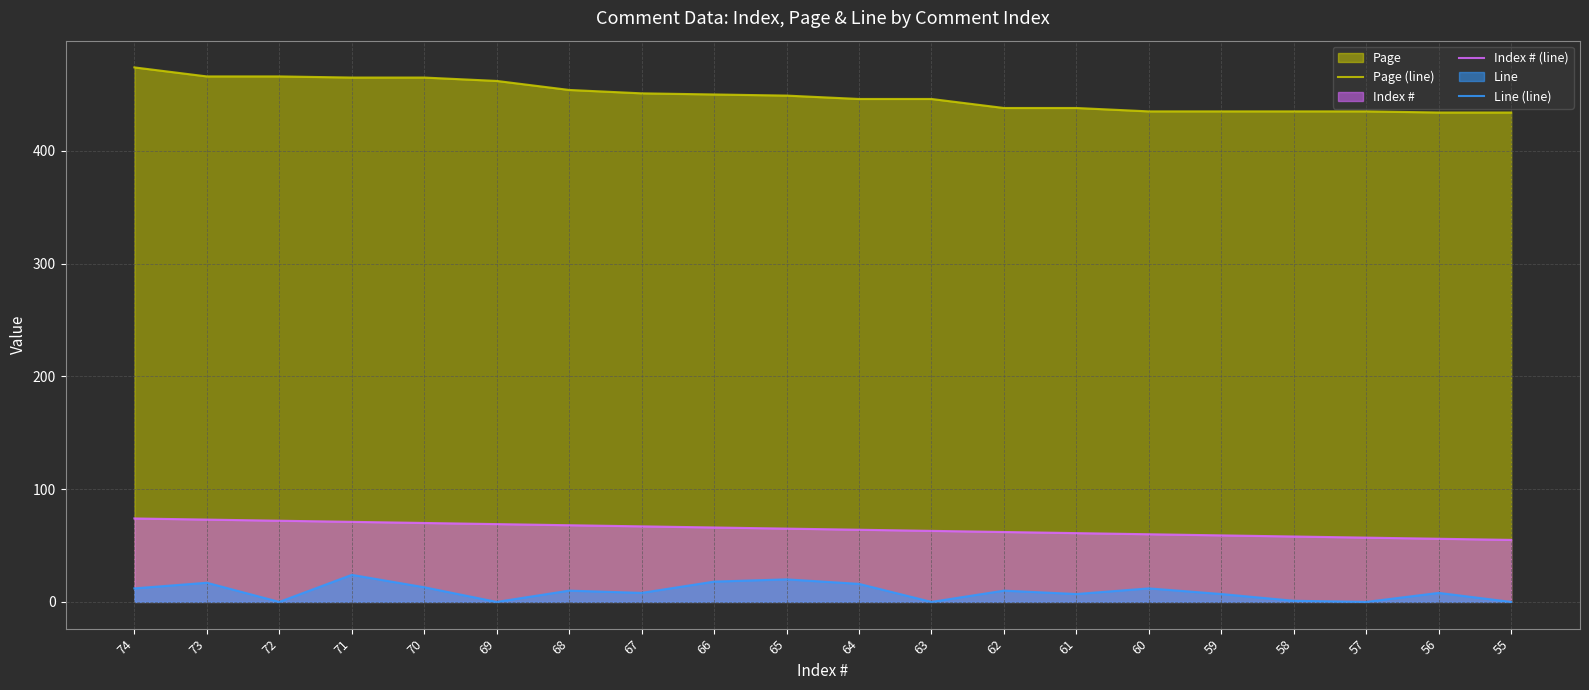

What is the difference between the Index # (line) values at 70 and 73?

3